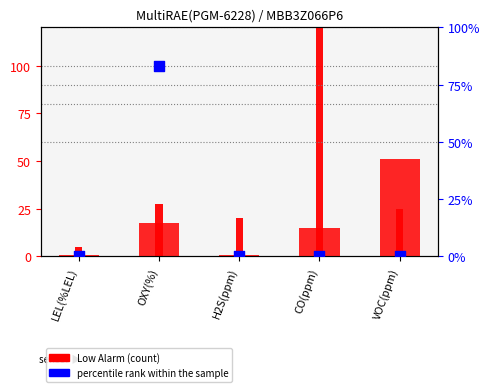

What is the total value across all series at VOC(ppm)?

76.0